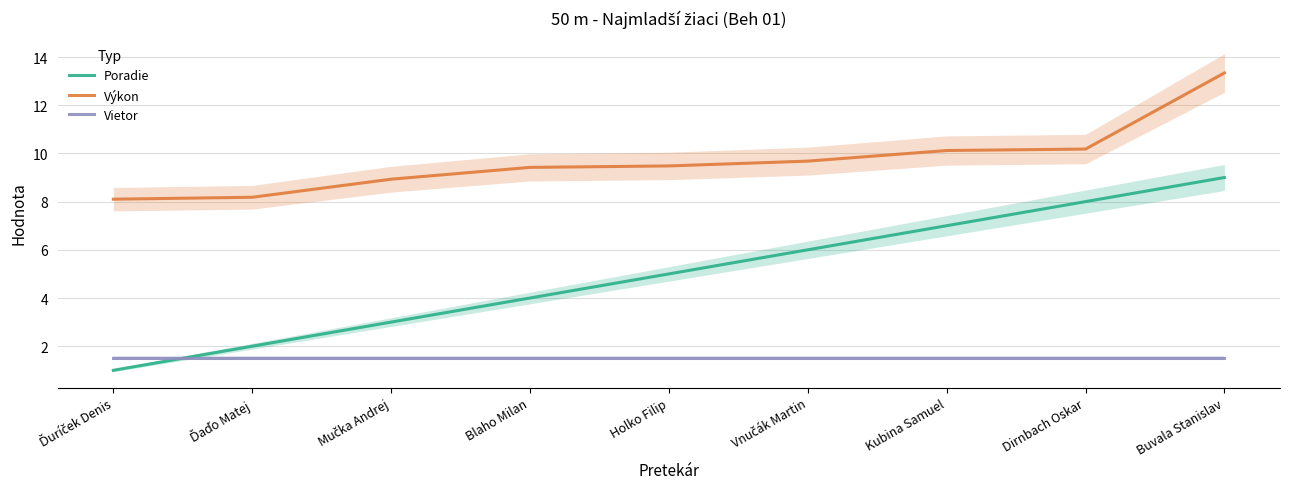

The value of Vietor at Mučka Andrej is 1.5. True or false?

True